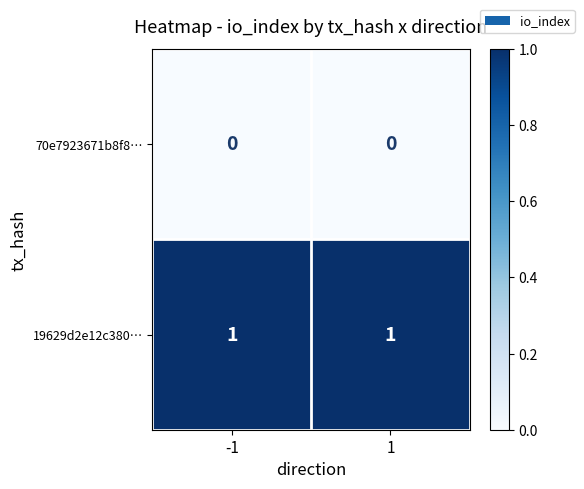

At 1, list the series in order from largest to smallest.

19629d2e12c380…, 70e7923671b8f8…